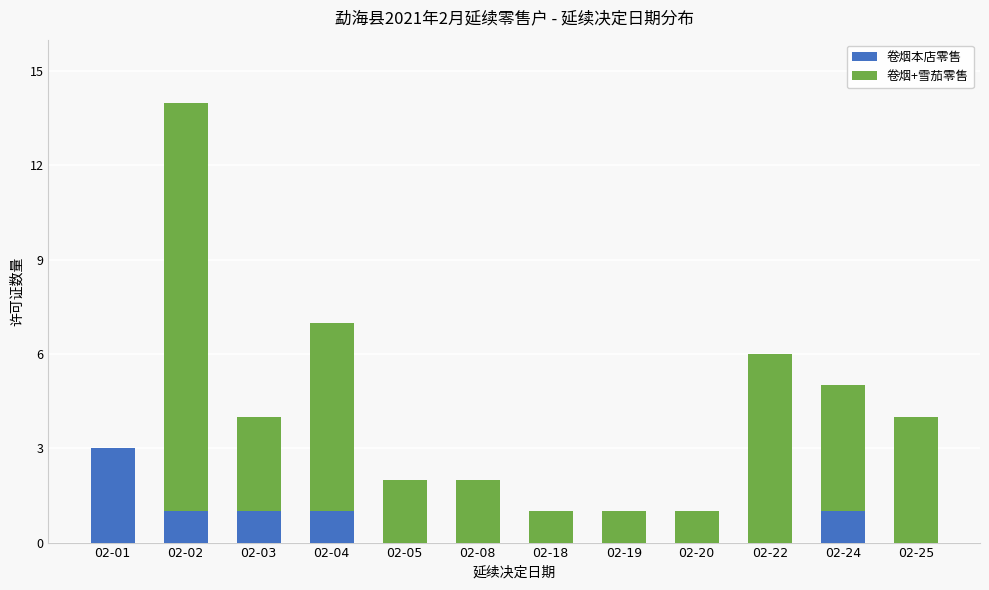

Reading right to left, transcribe the values for 卷烟本店零售.

02-25=0	02-24=1	02-22=0	02-20=0	02-19=0	02-18=0	02-08=0	02-05=0	02-04=1	02-03=1	02-02=1	02-01=3